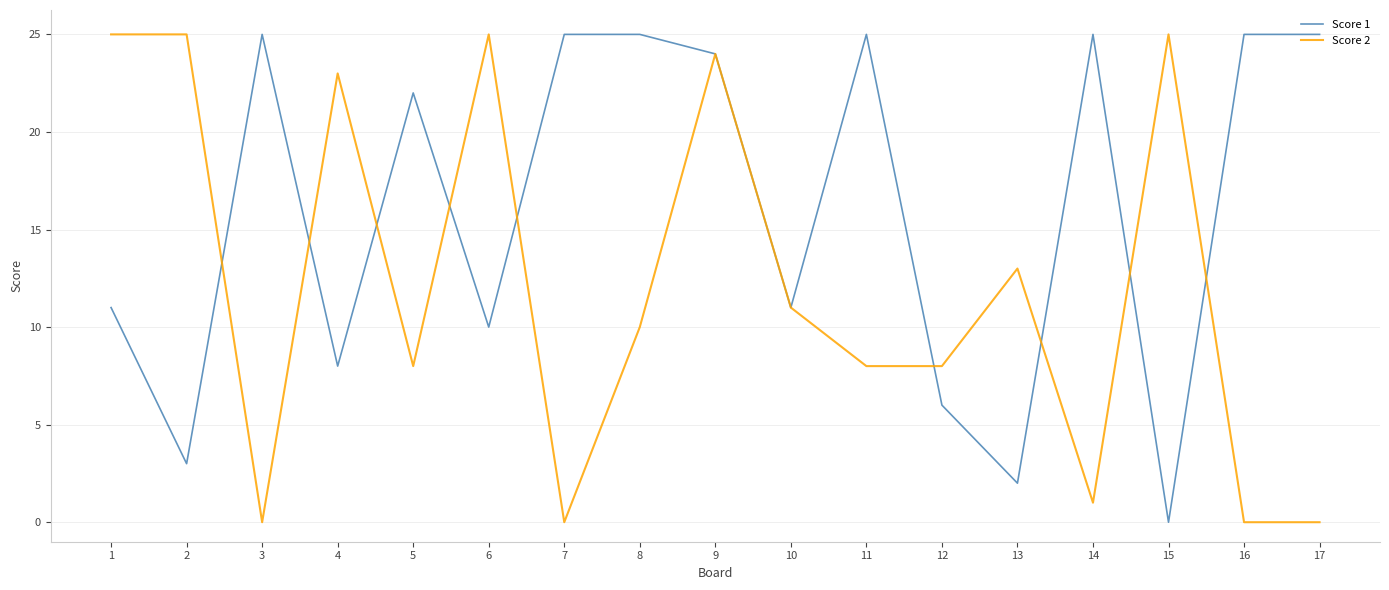

What is the maximum value shown in the chart?

25